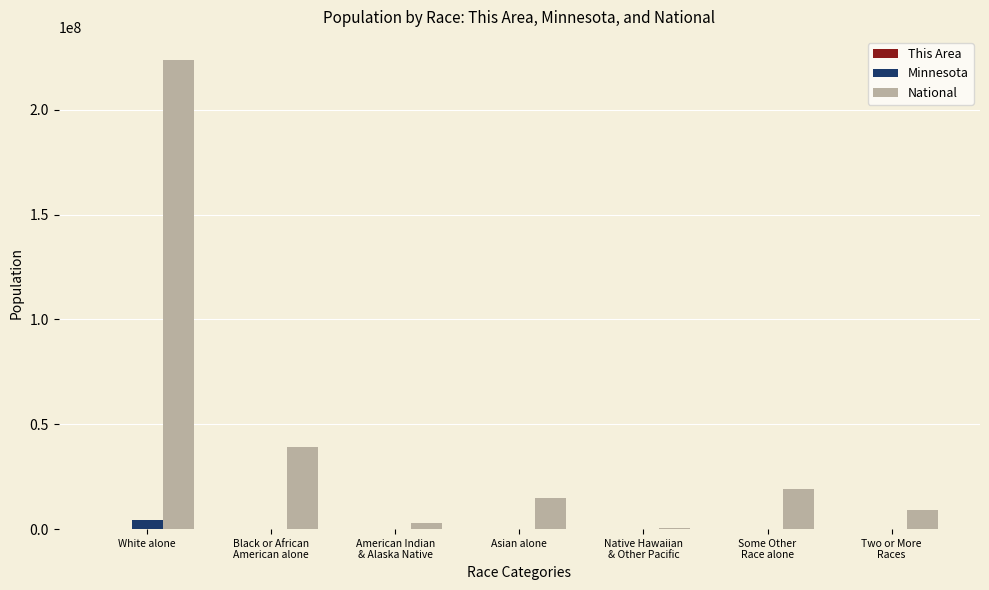

What is the greatest value displayed?

223553265